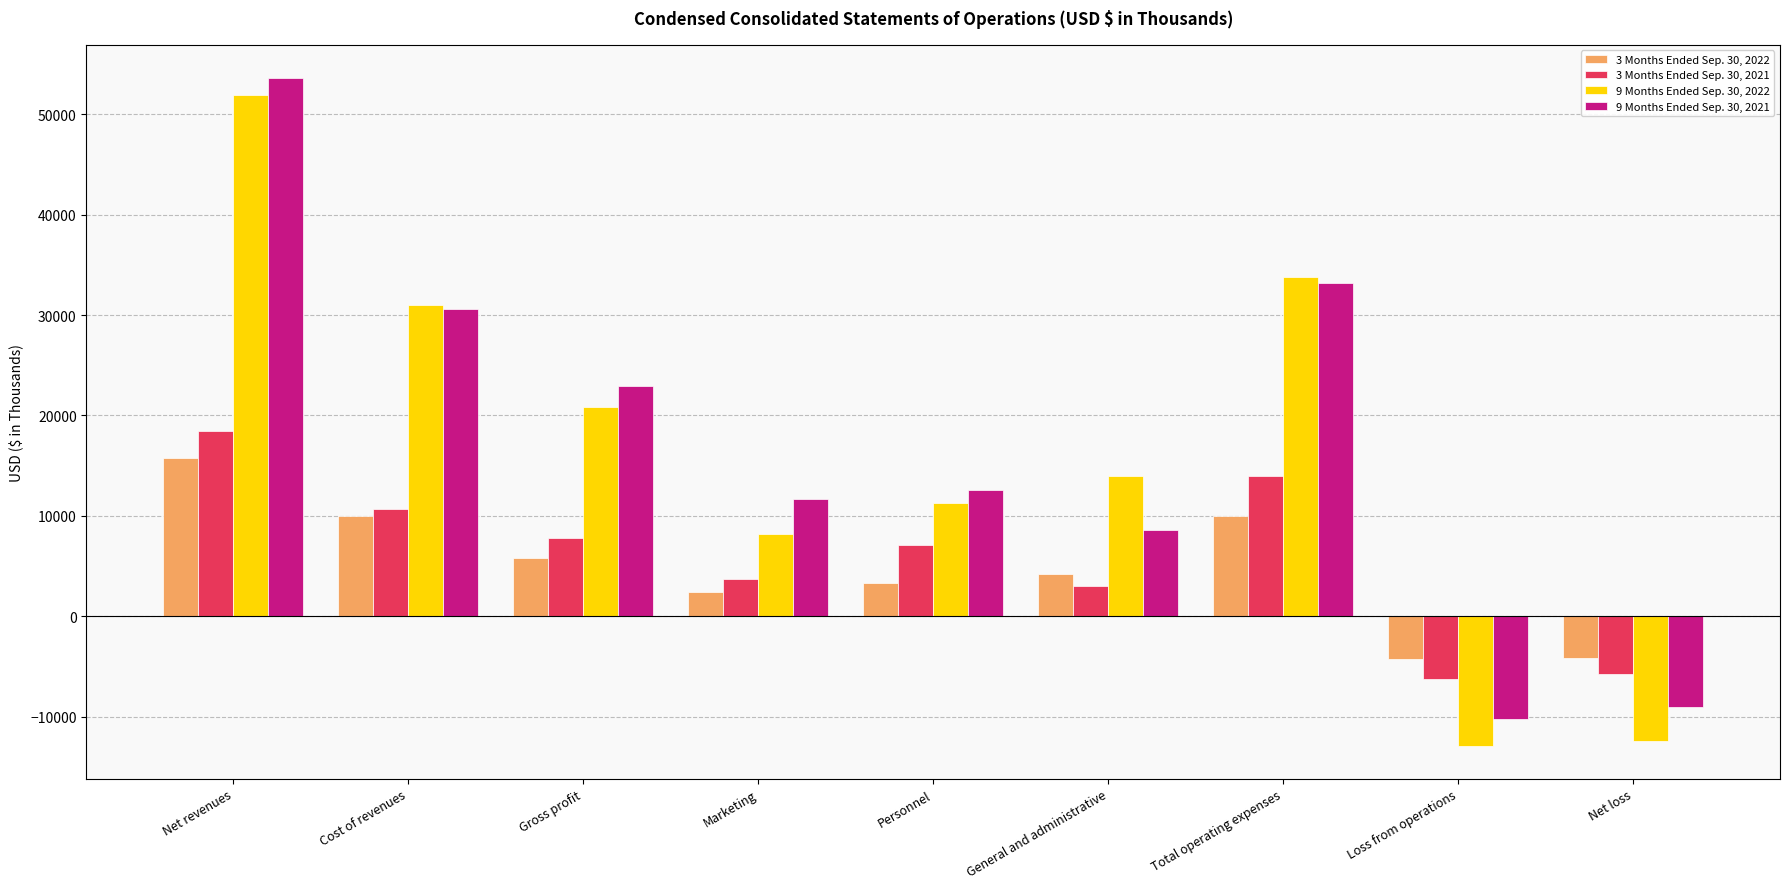

How many categories are shown in the chart?

9